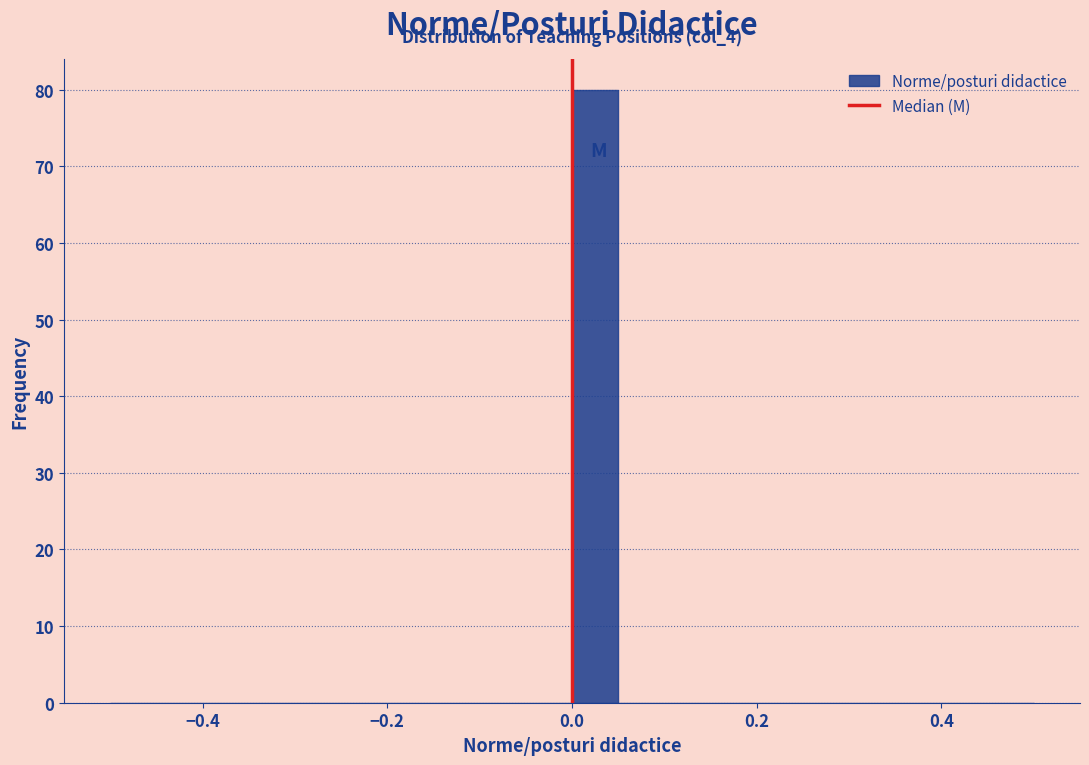

Around what value on the x-axis is the tallest bar? Give the approximate position of its centre, as read against the axis.

0.02